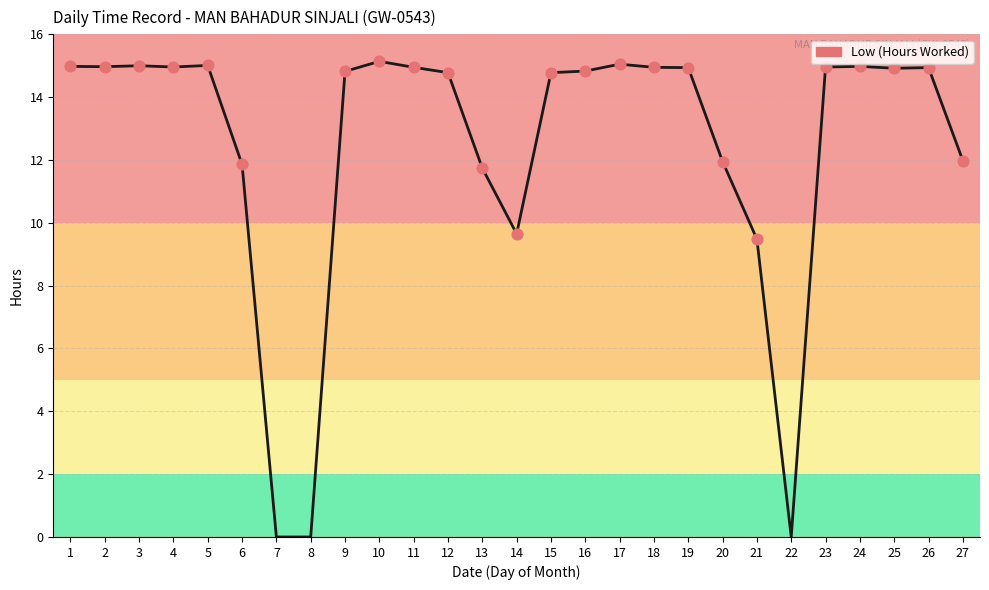

What is the change in value from 14 to 18?

+5.3